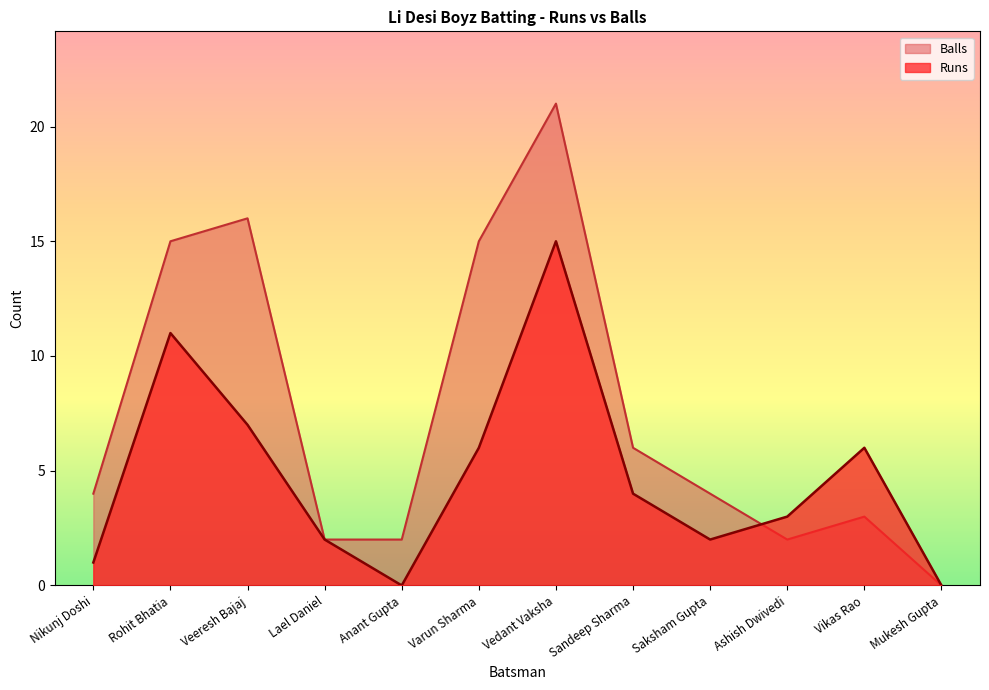

At which category does the chart reach its peak across all series?

Vedant Vaksha